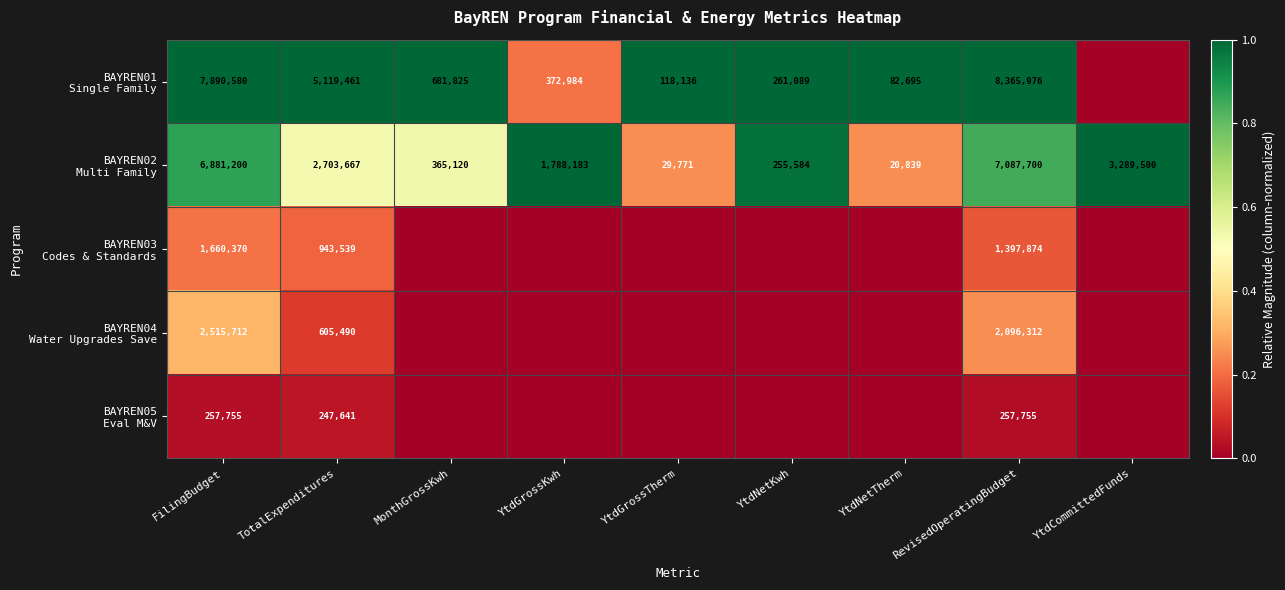

What is the difference between the highest and lowest values at TotalExpenditures?

4871820